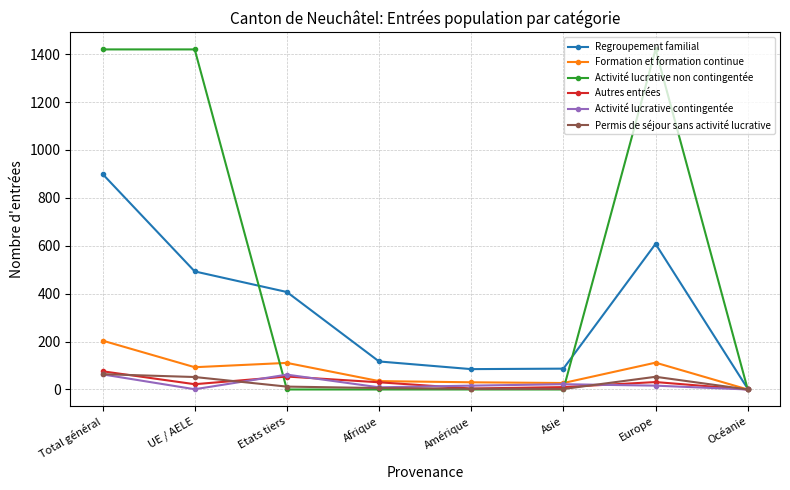

Which series has the largest range (max minus min)?

Activité lucrative non contingentée